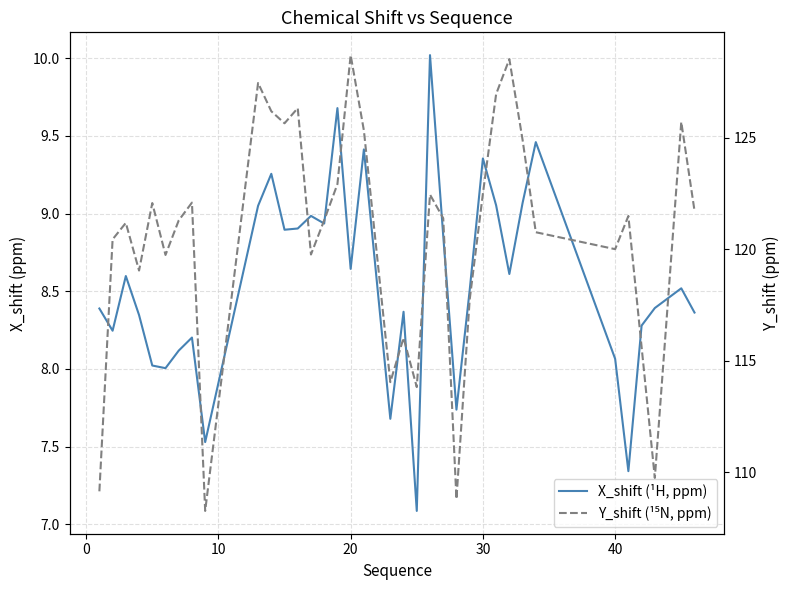

Rank the series by their average value, from highest to lowest.

Y_shift (¹⁵N, ppm), X_shift (¹H, ppm)